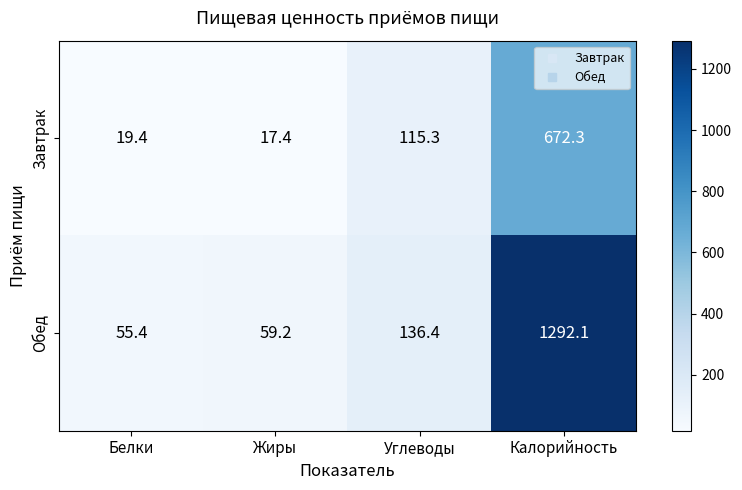

Which category has the highest value across all series?

Калорийность